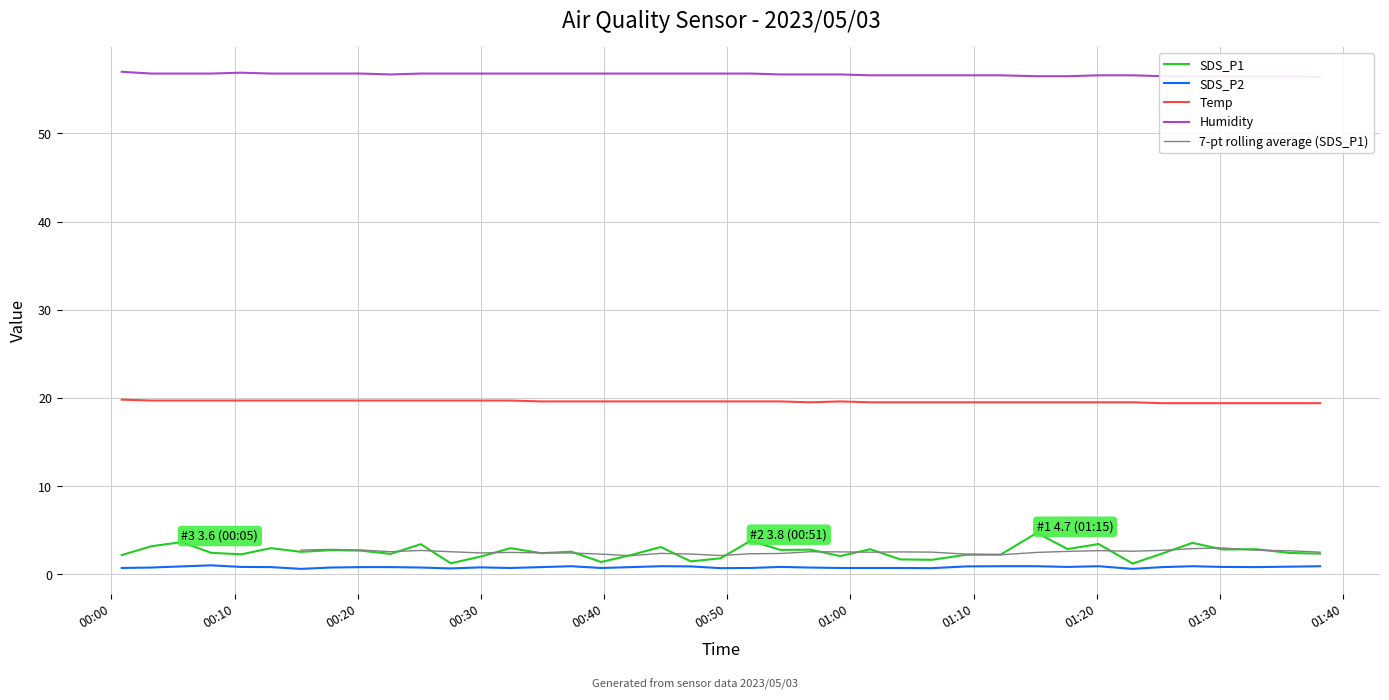

True or false: Temp and SDS_P1 cross at least once.

False